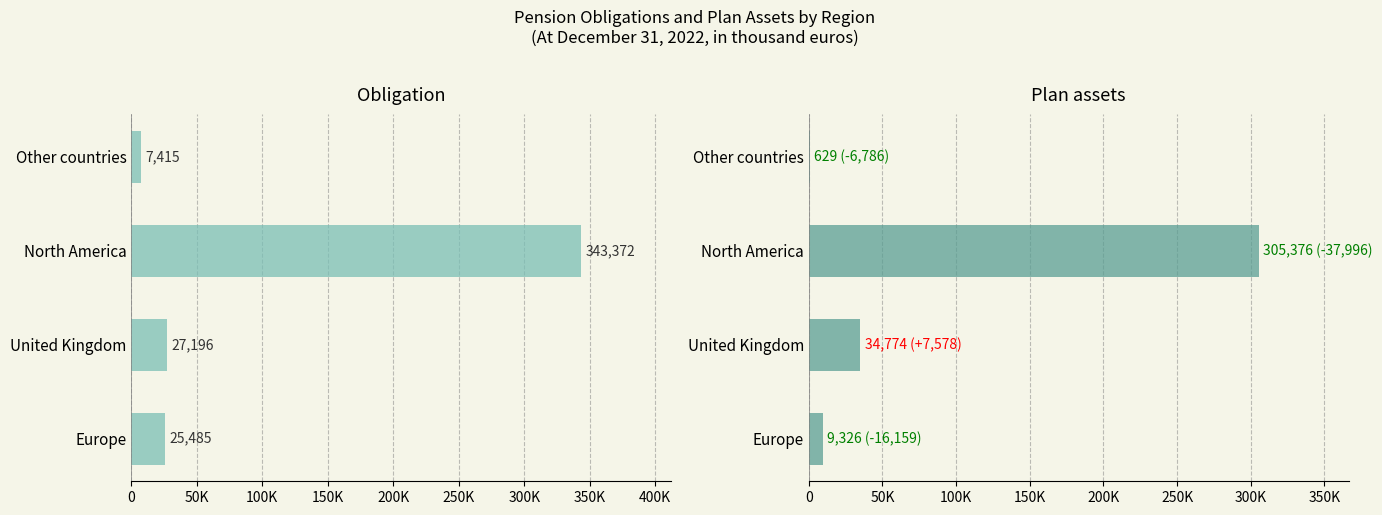

Which series has the widest spread of values?

Obligation